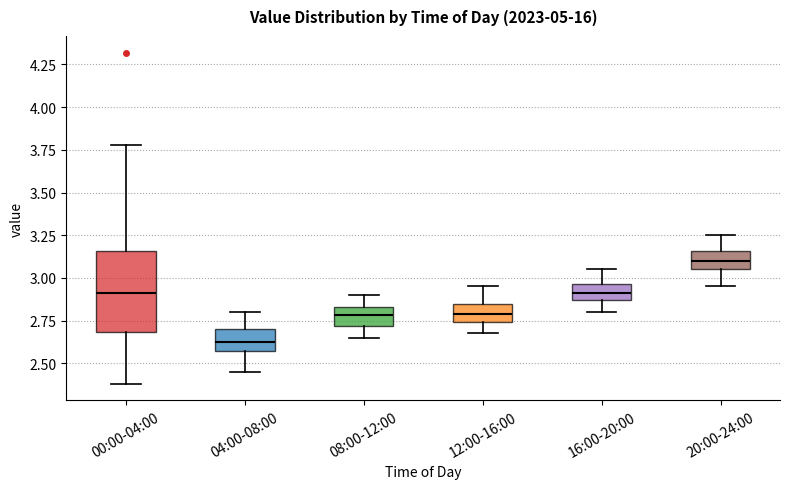

Reading left to right, read every box against the y-axis: the position of its median line, the range the box covers, and the ends of its whiskers. The values are not printed on the chart, so give them approximately, as read against the axis.

00:00-04:00: median 2.90, box 2.70 to 3.15, whiskers 2.40 to 3.80
04:00-08:00: median 2.65, box 2.55 to 2.70, whiskers 2.45 to 2.80
08:00-12:00: median 2.80, box 2.70 to 2.85, whiskers 2.65 to 2.90
12:00-16:00: median 2.80, box 2.75 to 2.85, whiskers 2.70 to 2.95
16:00-20:00: median 2.90, box 2.85 to 2.95, whiskers 2.80 to 3.05
20:00-24:00: median 3.10, box 3.05 to 3.15, whiskers 2.95 to 3.25